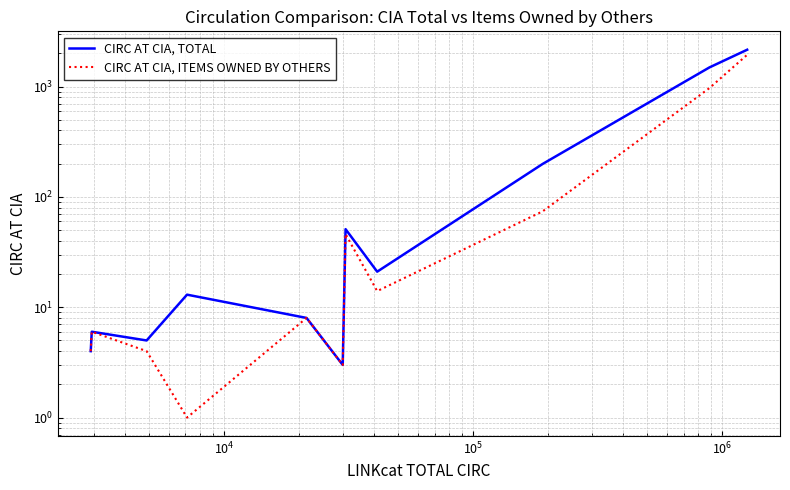

What is the average value of the CIRC AT CIA, ITEMS OWNED BY OTHERS series?

257